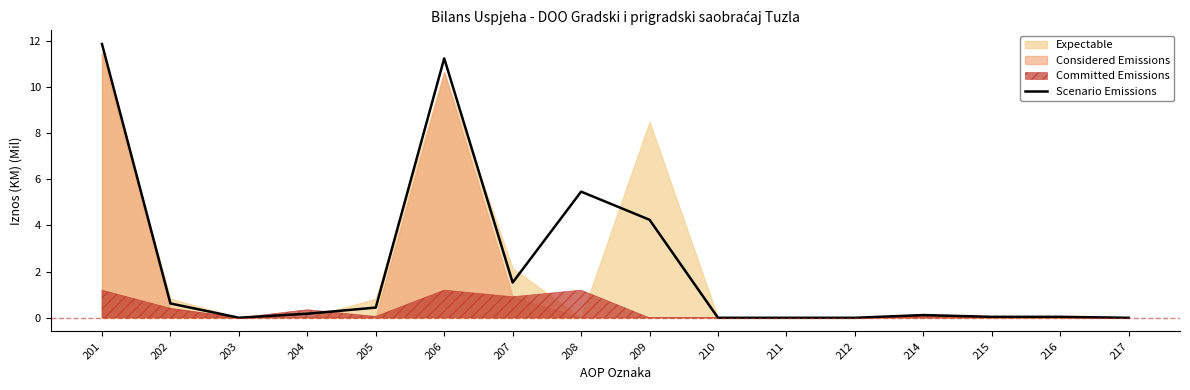

What is the value of the 5th point from the left?

0.4